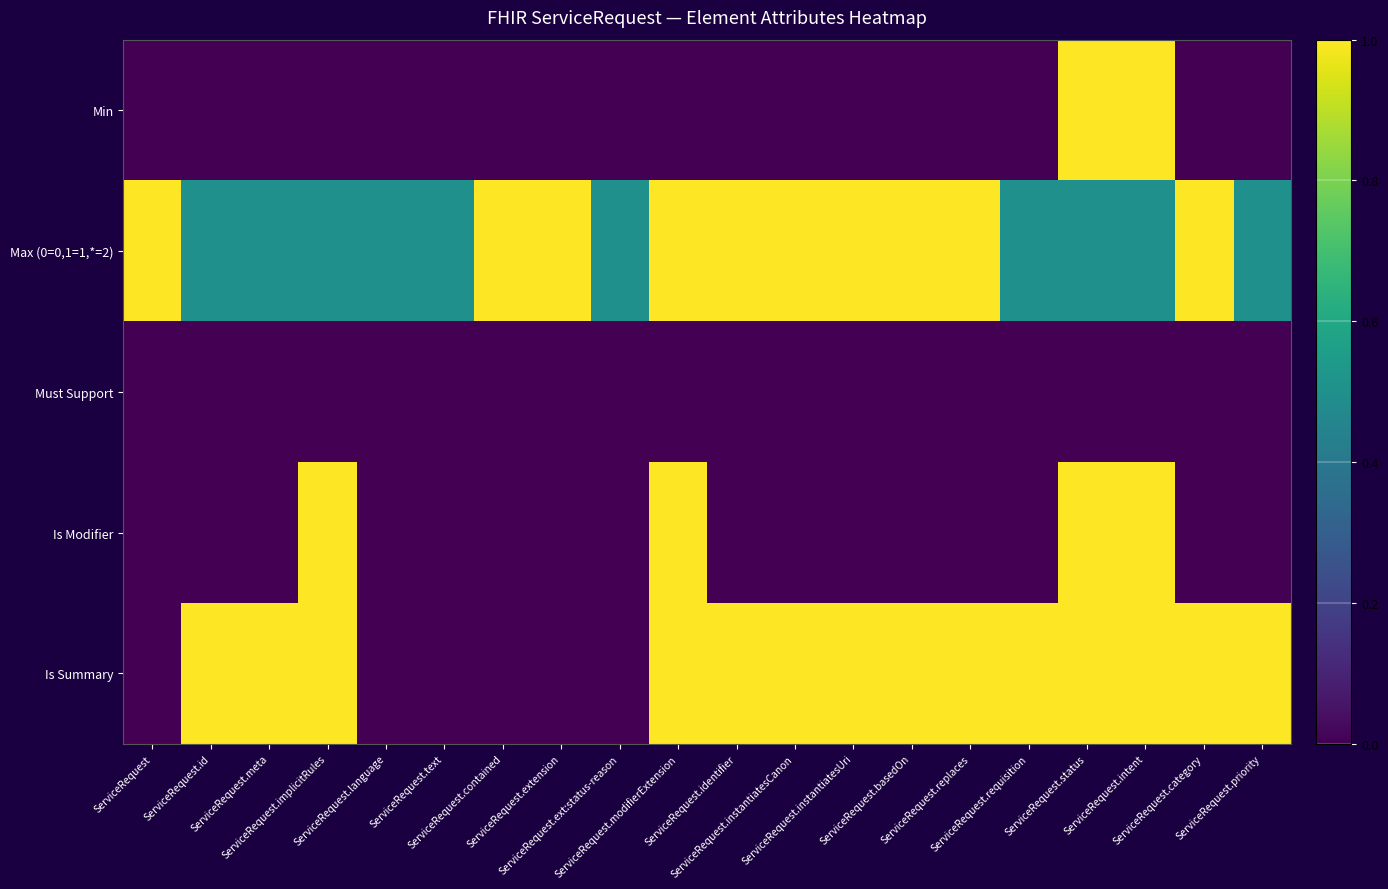

Which label corresponds to the smallest value in the chart?

ServiceRequest